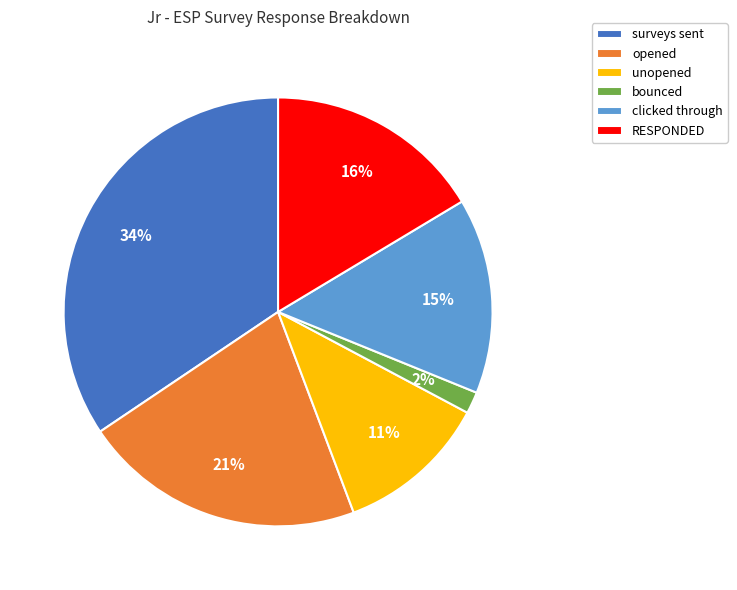

To the nearest percent, what is the combined percentage of opened and clicked through?

36%